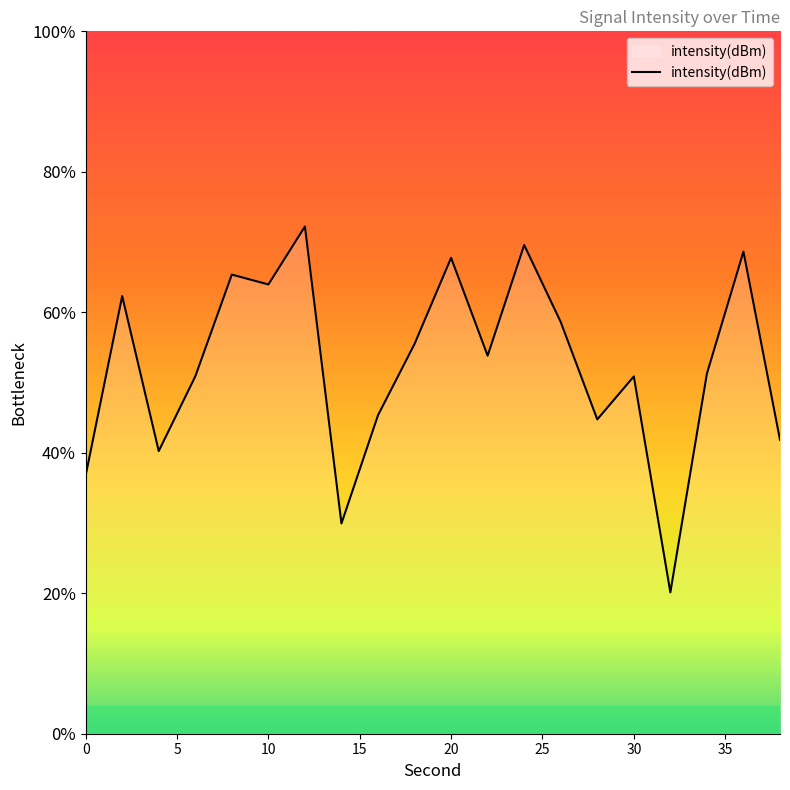

Where does the data first go above -121?

5